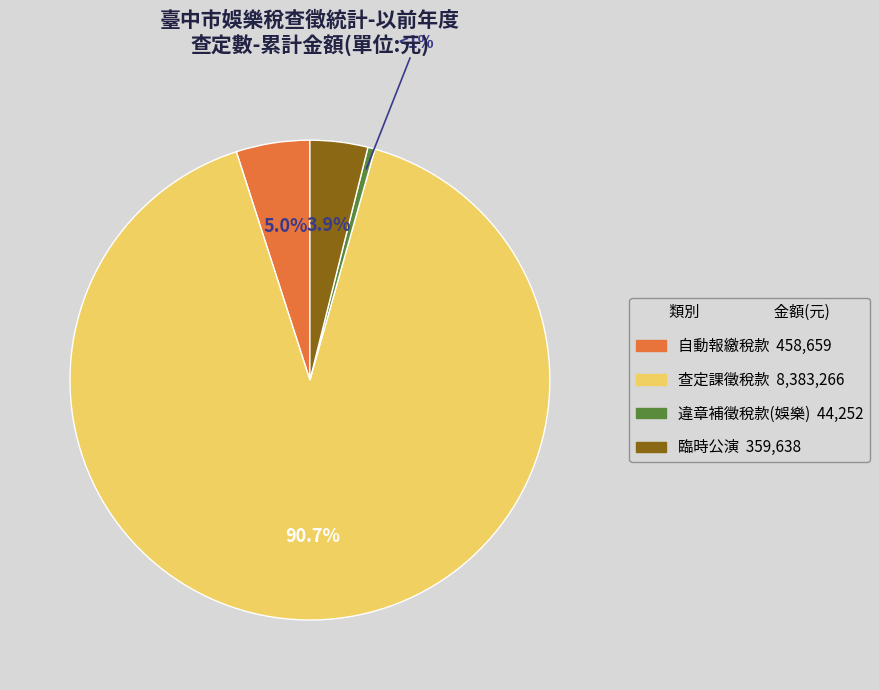

Rank the categories by value from highest to lowest.

查定課徵稅款, 自動報繳稅款, 臨時公演, 違章補徵稅款(娛樂)